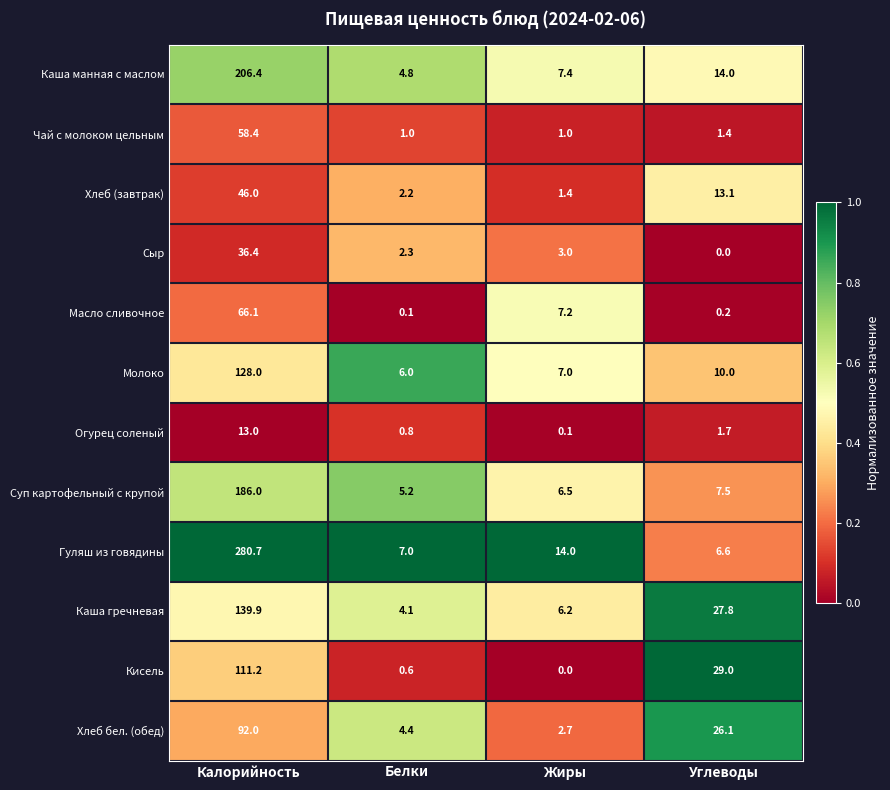

What is the spread (max minus min) of values at Белки?

6.9